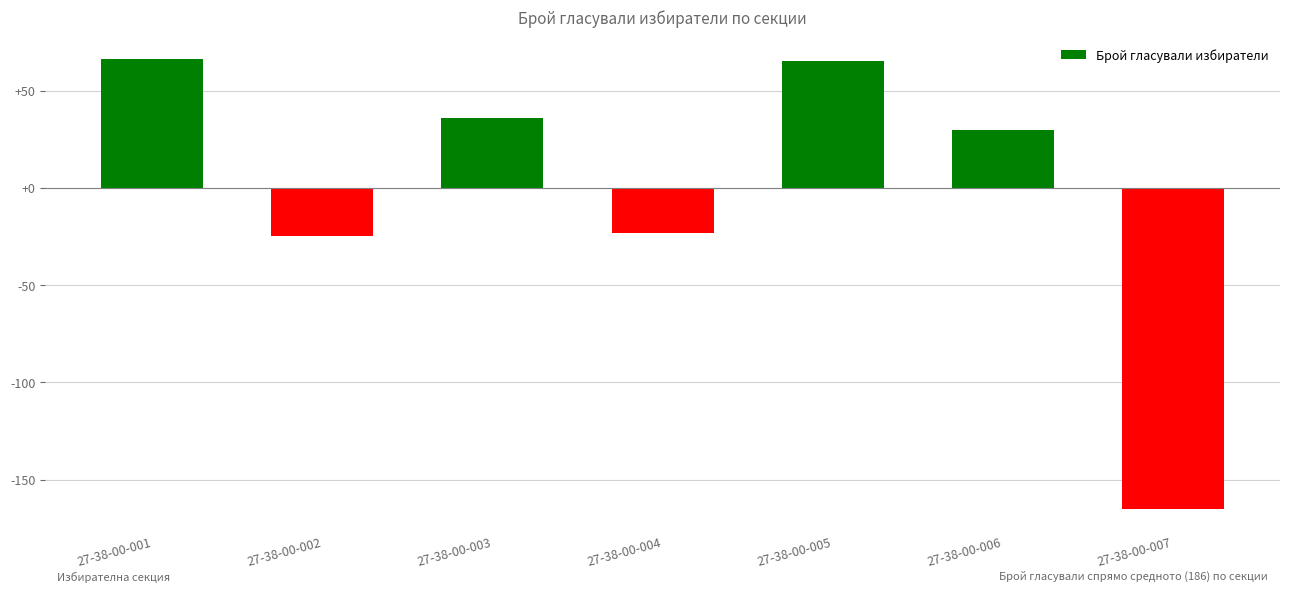

The chart shows a value of -165 at 27-38-00-007. True or false?

True